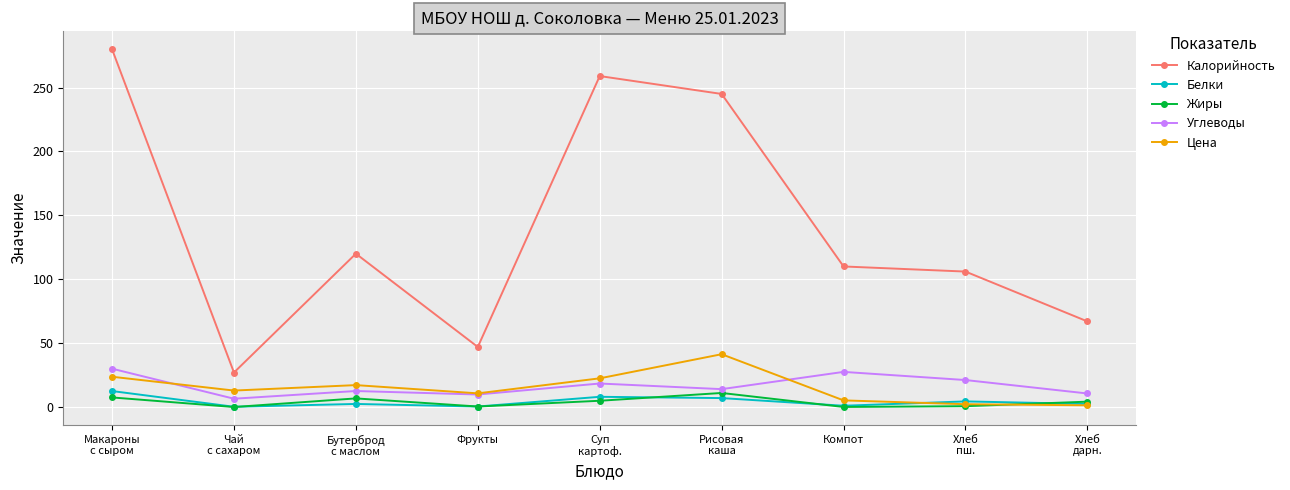

What is the difference between the second highest and second lowest values in the Цена series?

21.5